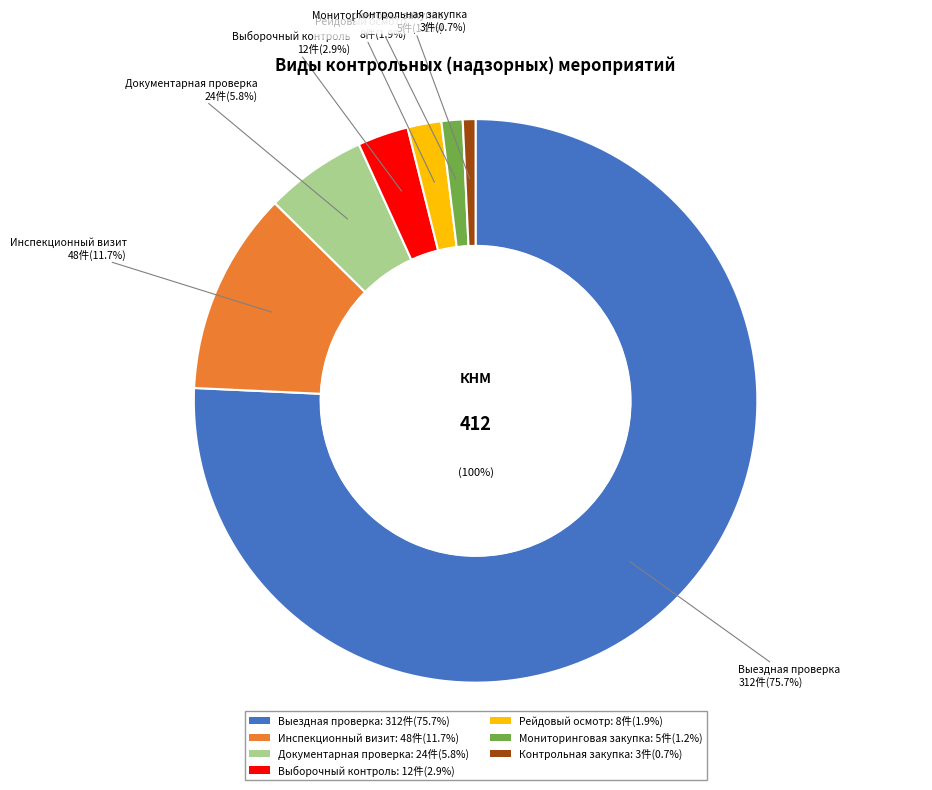

To the nearest percent, what is the difference between the largest and smallest slice percentages?

75%